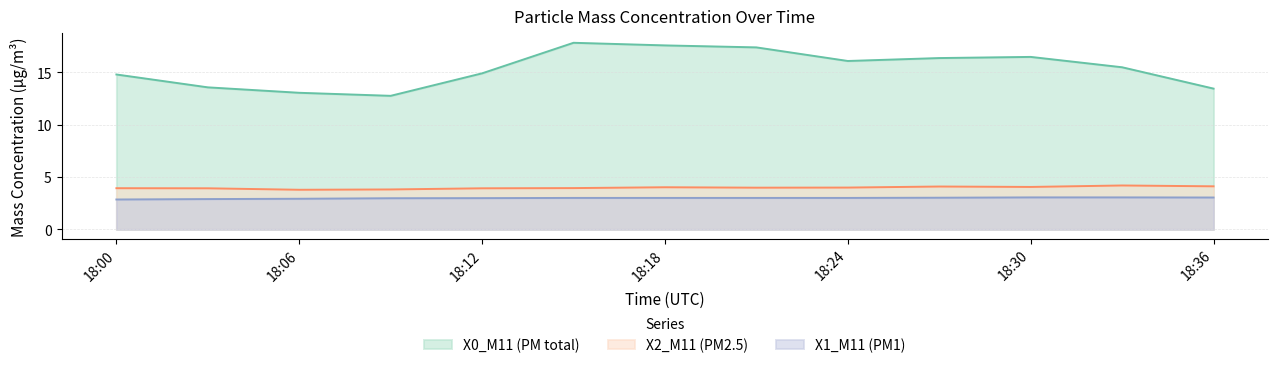

How many values in the X1_M11 (PM1) series are below 3?

5